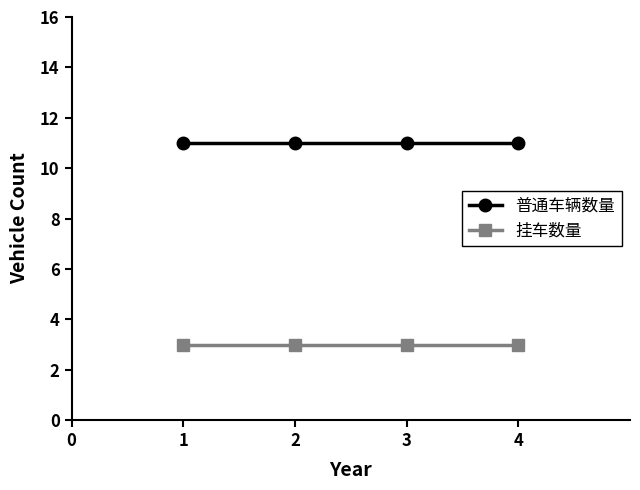

True or false: 普通车辆数量 and 挂车数量 intersect in this chart.

False